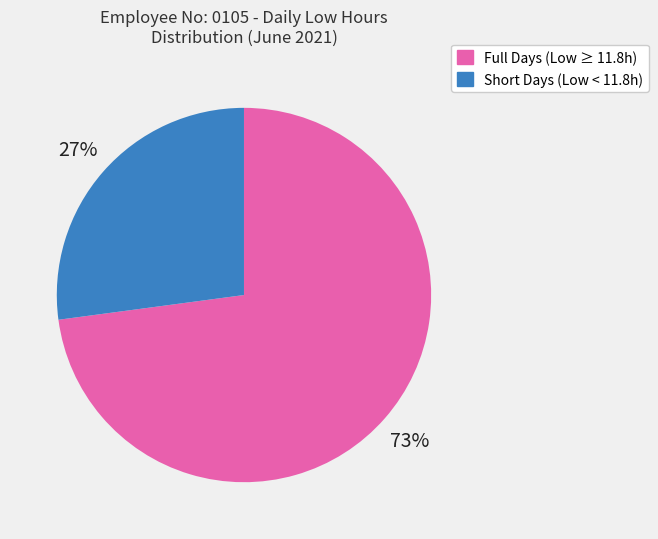

Is there a majority slice in this chart?

Yes